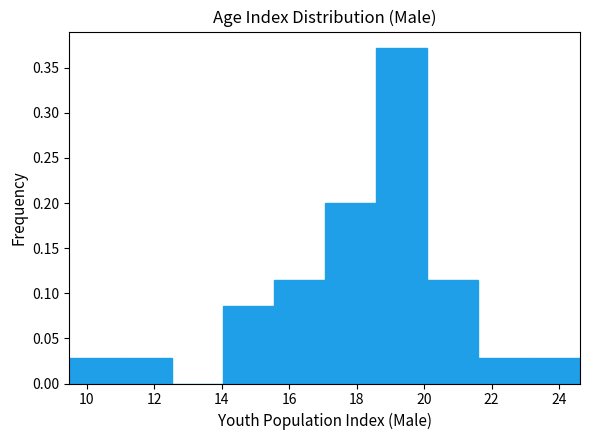

Reading left to right, list every bar in this chart as the range it spans on the x-axis followed by its height. Neither the bar edges nor the heights are printed on the chart, so give them approximately, as read against the axes.

9.4 to 11.0: 0.030
11.0 to 12.6: 0.030
12.6 to 14.0: 0
14.0 to 15.6: 0.085
15.6 to 17.0: 0.115
17.0 to 18.6: 0.200
18.6 to 20.0: 0.370
20.0 to 21.6: 0.115
21.6 to 23.2: 0.030
23.2 to 24.6: 0.030